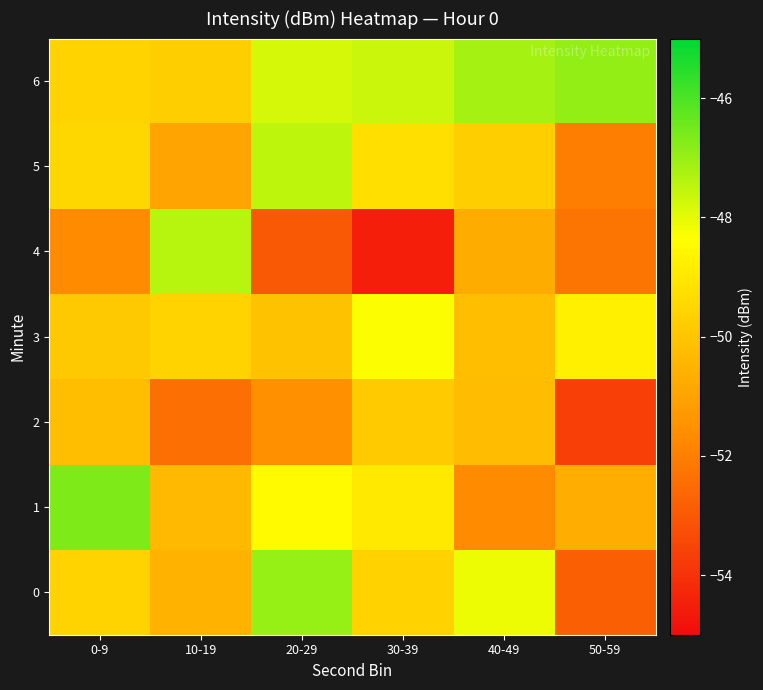

Between 30-39 and 50-59, which series saw the biggest shift?

2